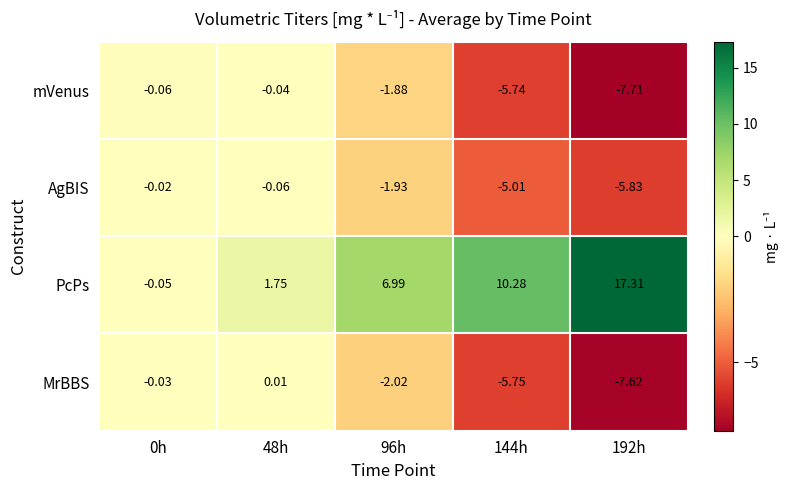

Rank the series at 192h from lowest to highest value.

mVenus, MrBBS, AgBIS, PcPs